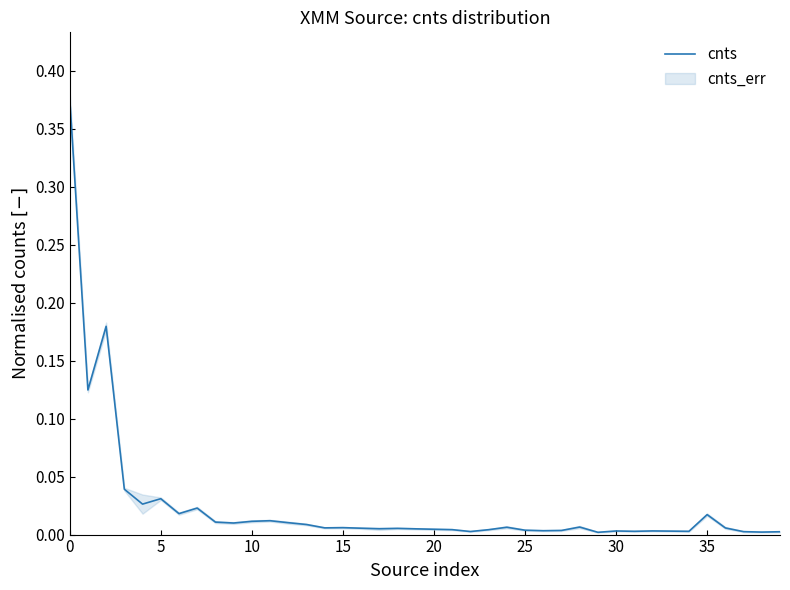

What is the sum of all values?

1.0